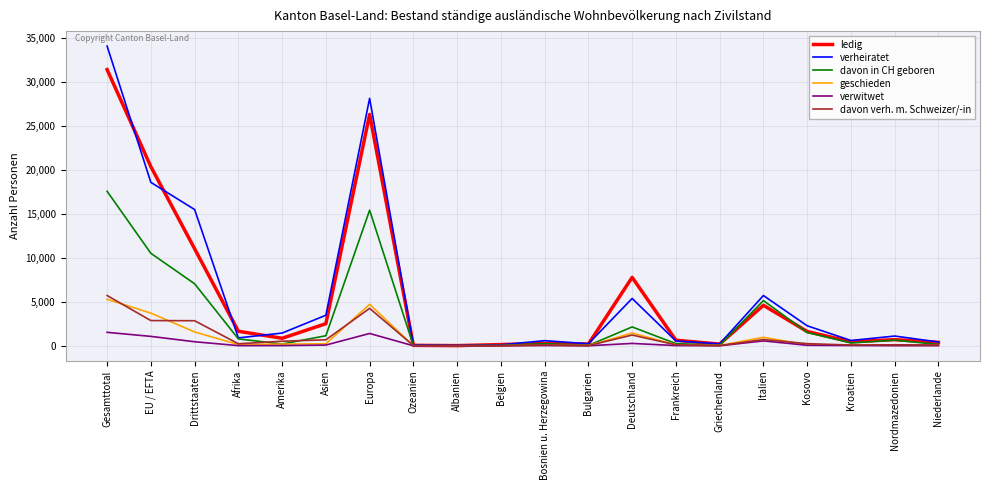

At which category is the sum across all series the highest?

Gesamttotal